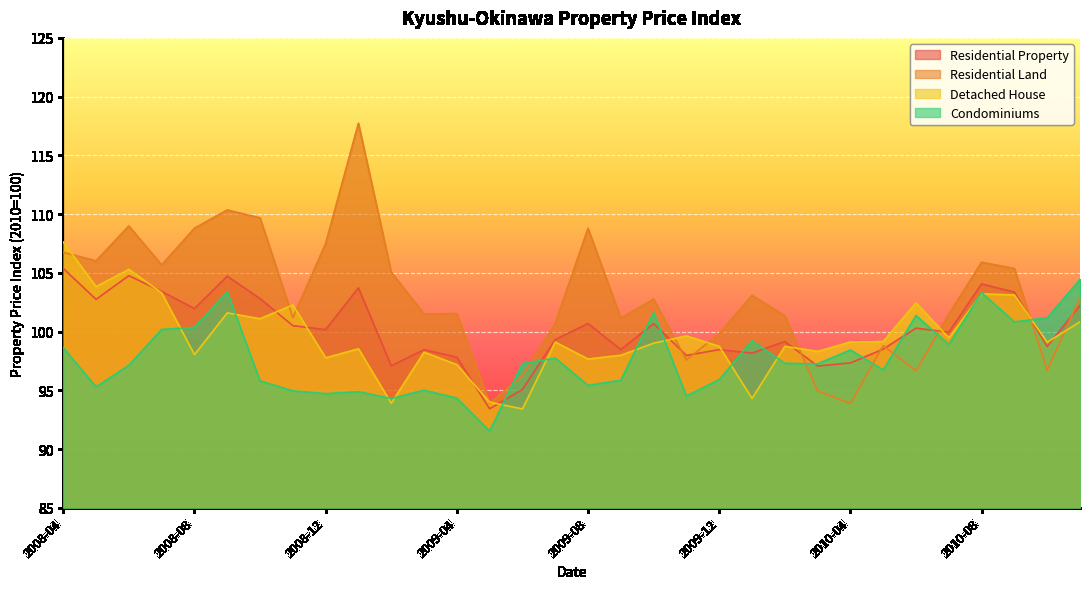

What are all the series names shown in the legend?

Residential Property, Residential Land, Detached House, Condominiums